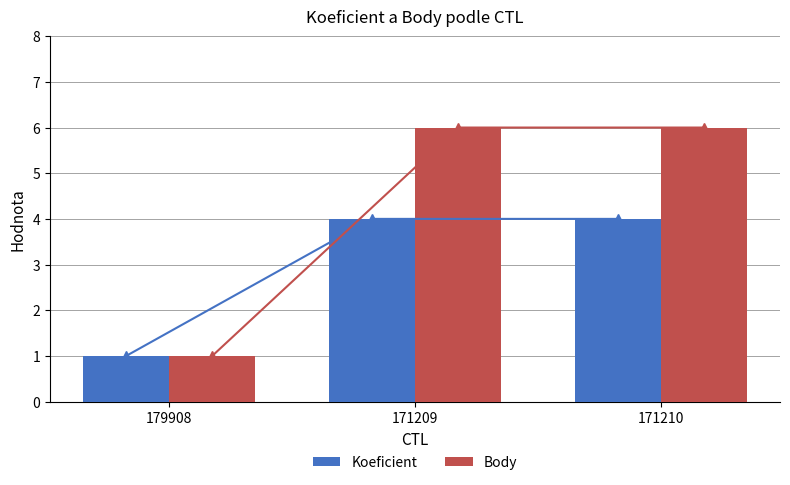

What is the label of the 2nd bar from the right?

171209